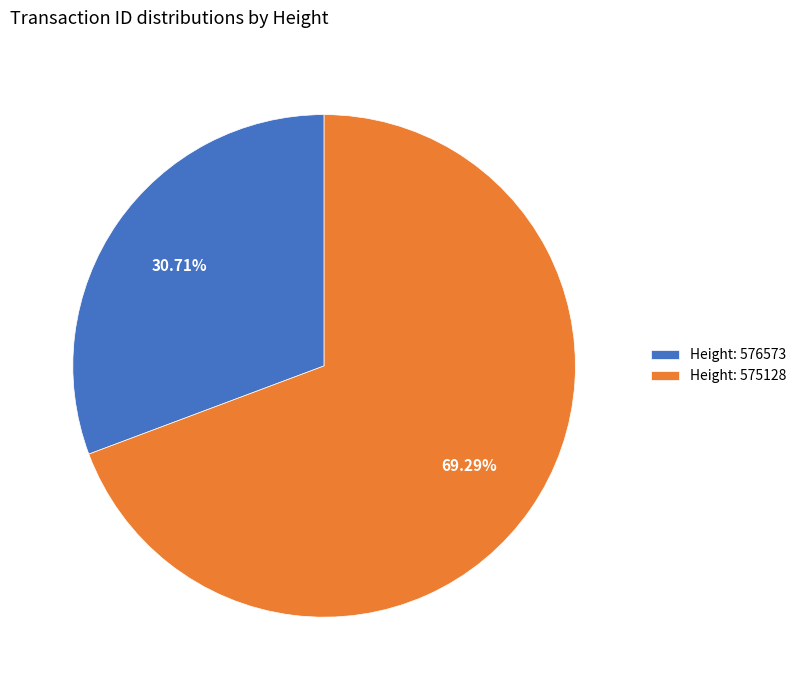

Count the number of slices in the pie.

2